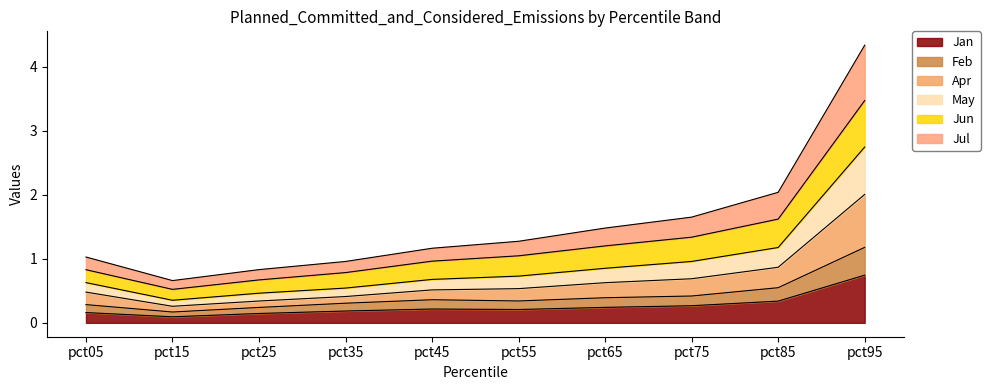

Does the chart display data point markers on the line(s)?

No